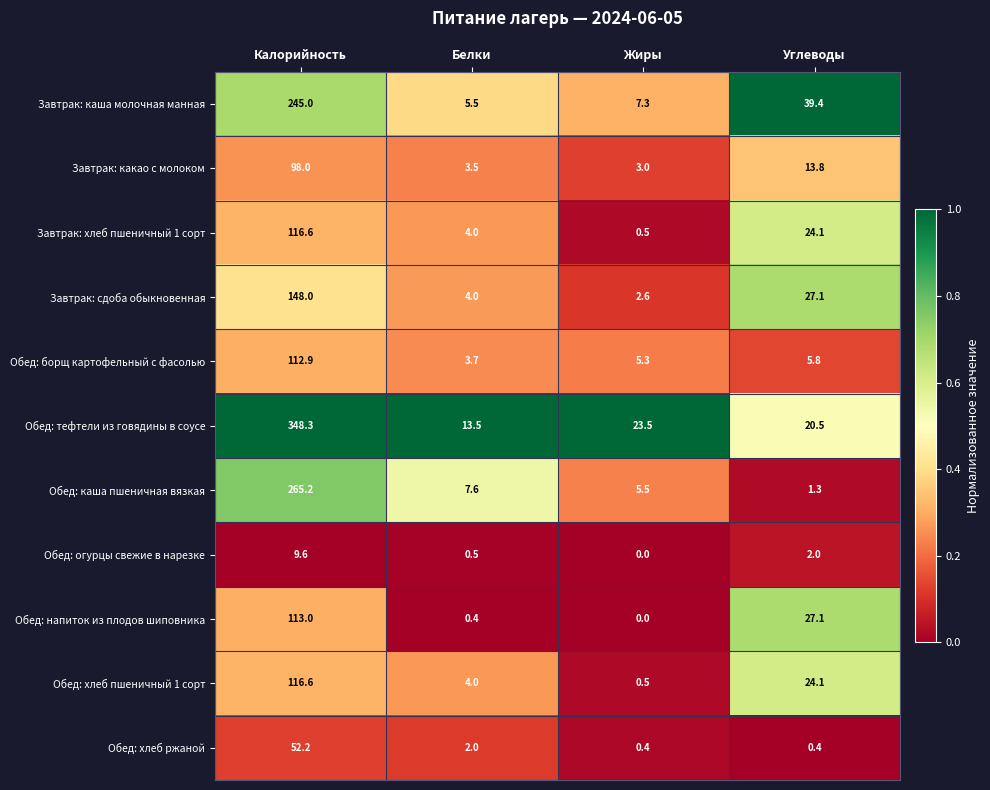

The Завтрак: сдоба обыкновенная series shows 6.1 at Белки. True or false?

False